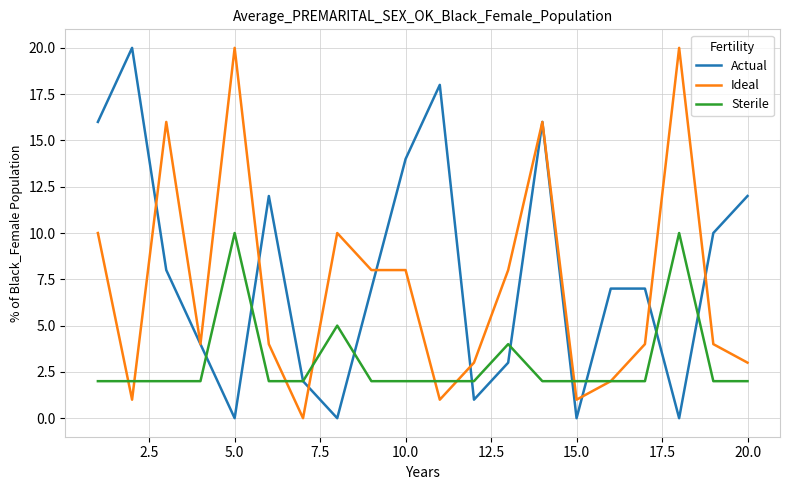

Reading left to right, list all the values displayed in this chart.

Actual: 16	20	8	4	0	12	2	0	7	14	18	1	3	16	0	7	7	0	10	12
Ideal: 10	1	16	4	20	4	0	10	8	8	1	3	8	16	1	2	4	20	4	3
Sterile: 2	2	2	2	10	2	2	5	2	2	2	2	4	2	2	2	2	10	2	2